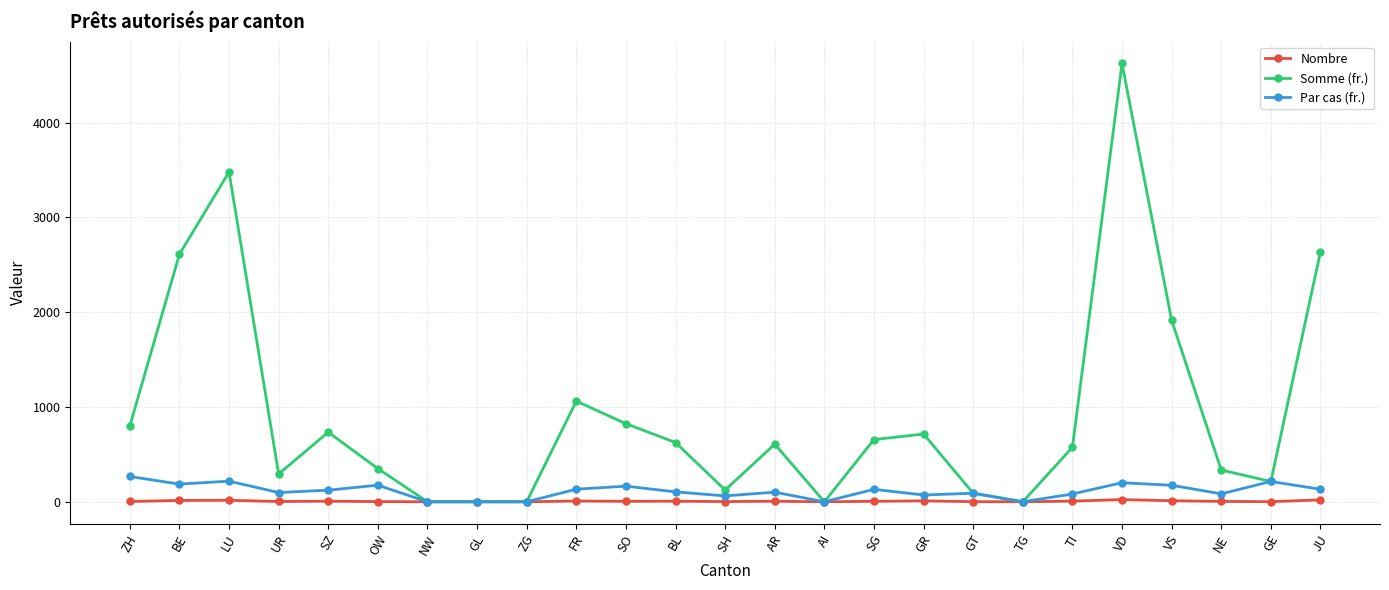

What is the label of the 12th point from the left?

BL